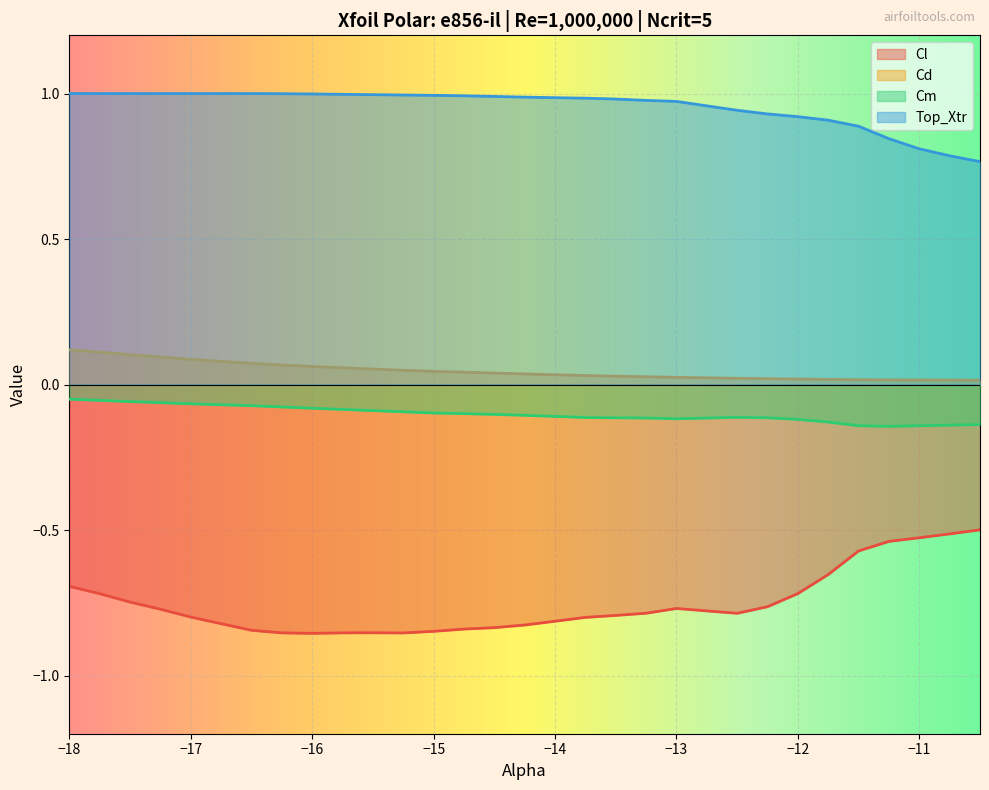

At which category is the sum across all series the highest?

−18